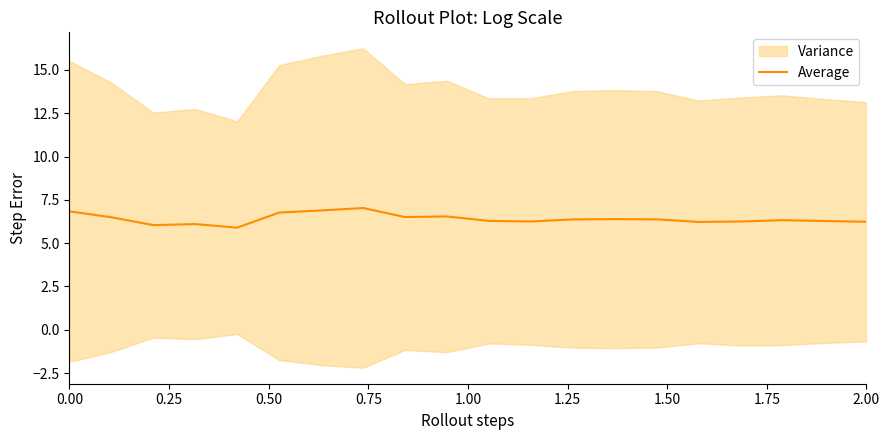

The Average series shows 10.8 at 0.00. True or false?

False